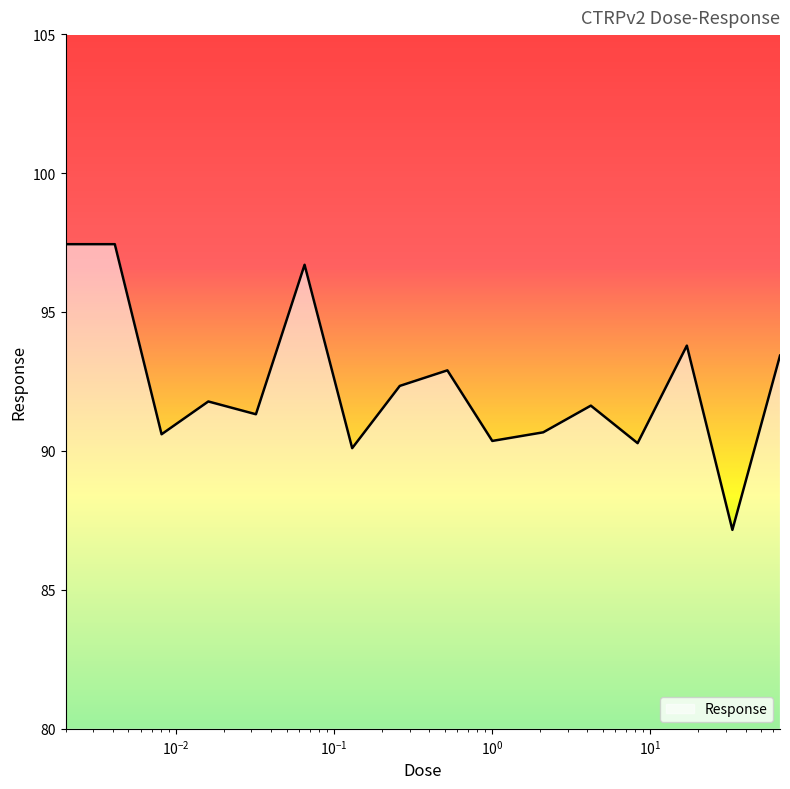

What is the maximum value shown in the chart?

97.4